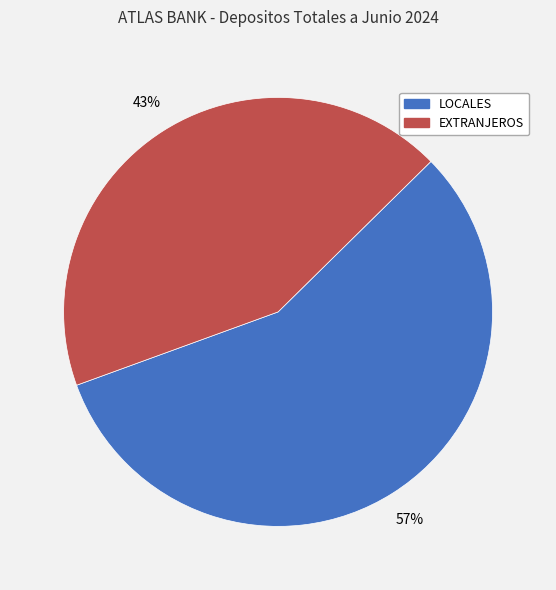

Does any single category account for the majority?

Yes